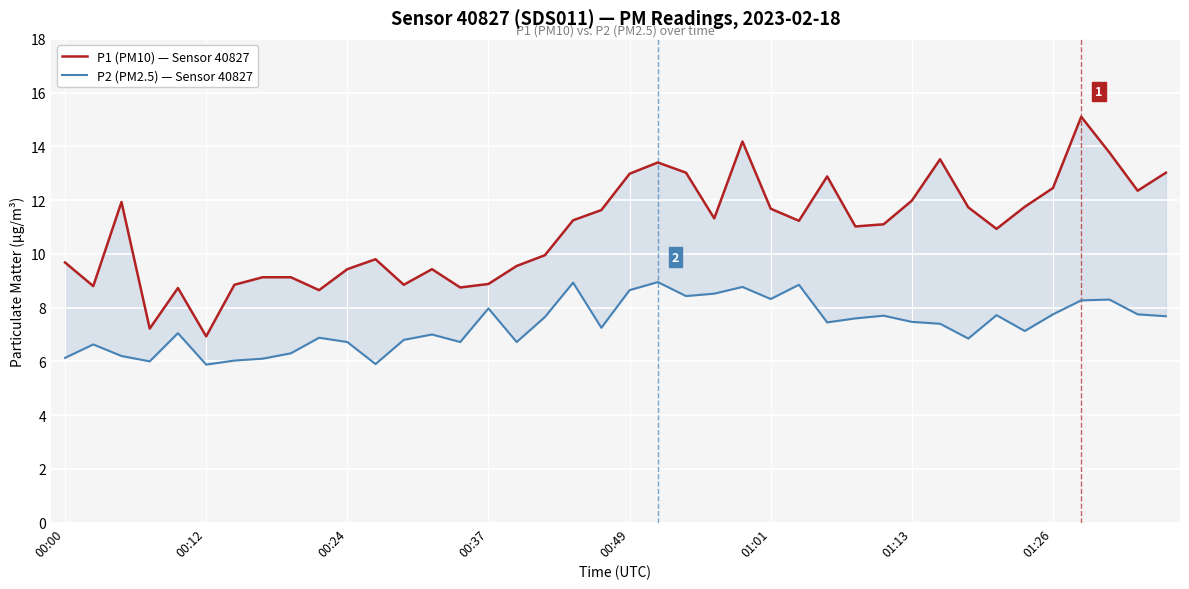

Reading right to left, what are all the values shown in this chart?

P1 (PM10) — Sensor 40827: 13.0	12.3	13.8	15.1	12.4	11.8	10.9	11.7	13.5	12.0	11.1	11.0	12.9	11.2	11.7	14.2	11.3	13.0	13.4	13.0	11.6	11.2	9.9	9.6	8.9	8.8	9.4	8.8	9.8	9.4	8.7	9.1	9.1	8.8	6.9	8.7	7.2	11.9	8.8	9.7
P2 (PM2.5) — Sensor 40827: 7.7	7.8	8.3	8.3	7.8	7.1	7.7	6.8	7.4	7.5	7.7	7.6	7.5	8.8	8.3	8.8	8.5	8.4	8.9	8.7	7.2	8.9	7.7	6.7	8.0	6.7	7.0	6.8	5.9	6.7	6.9	6.3	6.1	6.0	5.9	7.0	6.0	6.2	6.6	6.1